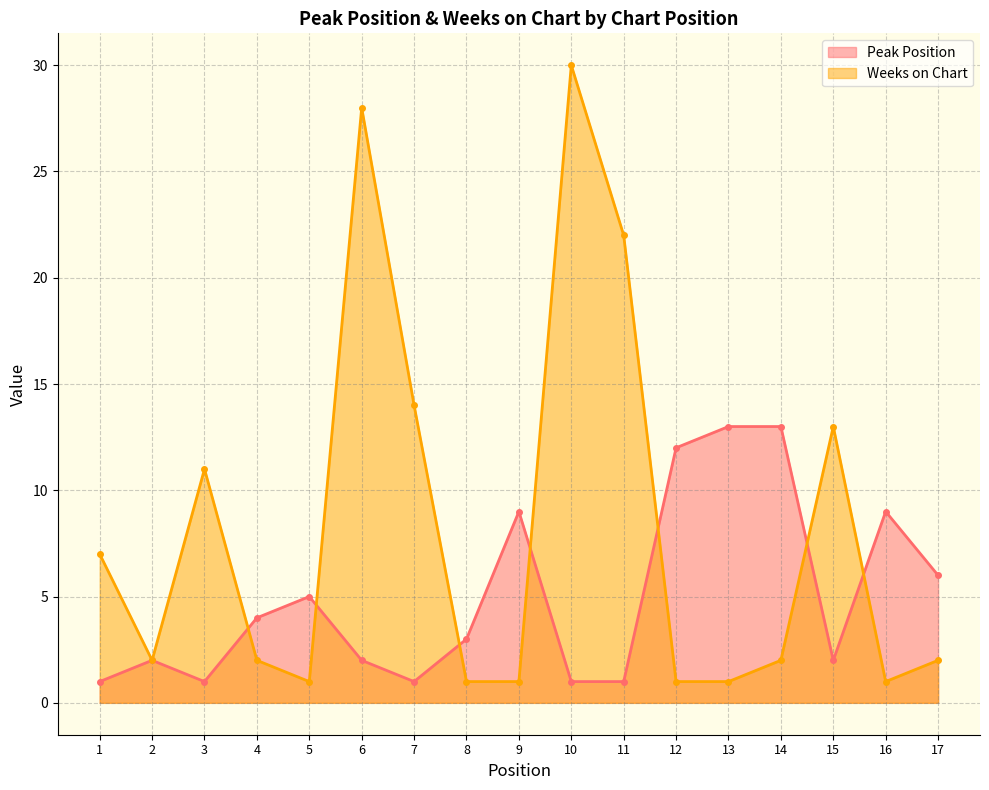

Reading left to right, list all the values displayed in this chart.

Peak Position: 1	2	1	4	5	2	1	3	9	1	1	12	13	13	2	9	6
Weeks on Chart: 7	2	11	2	1	28	14	1	1	30	22	1	1	2	13	1	2